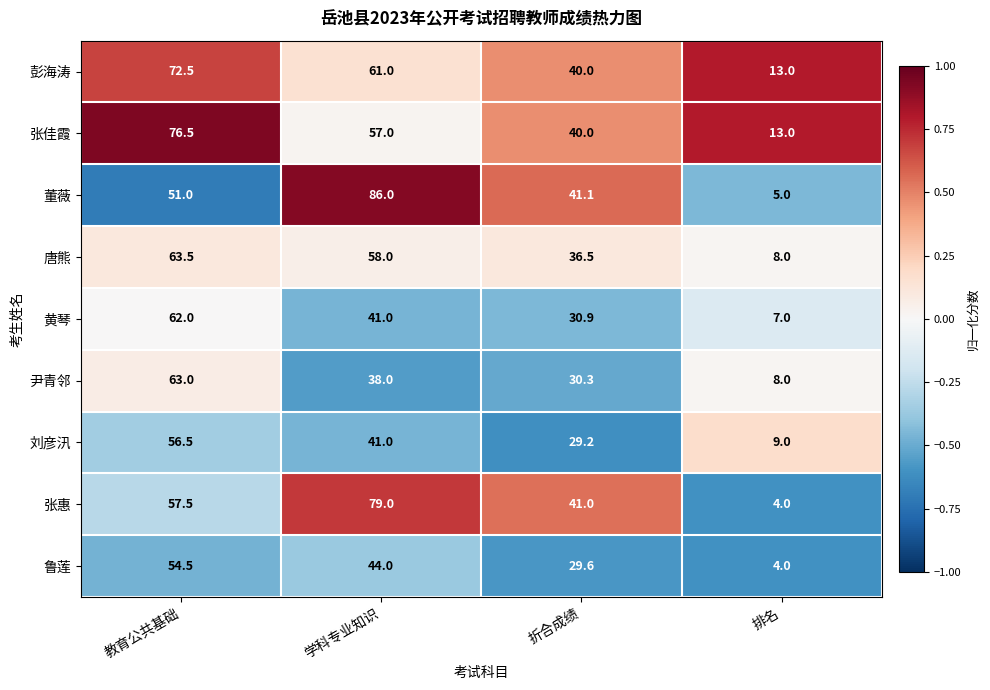

What is the total value across all series at 教育公共基础?

557.0